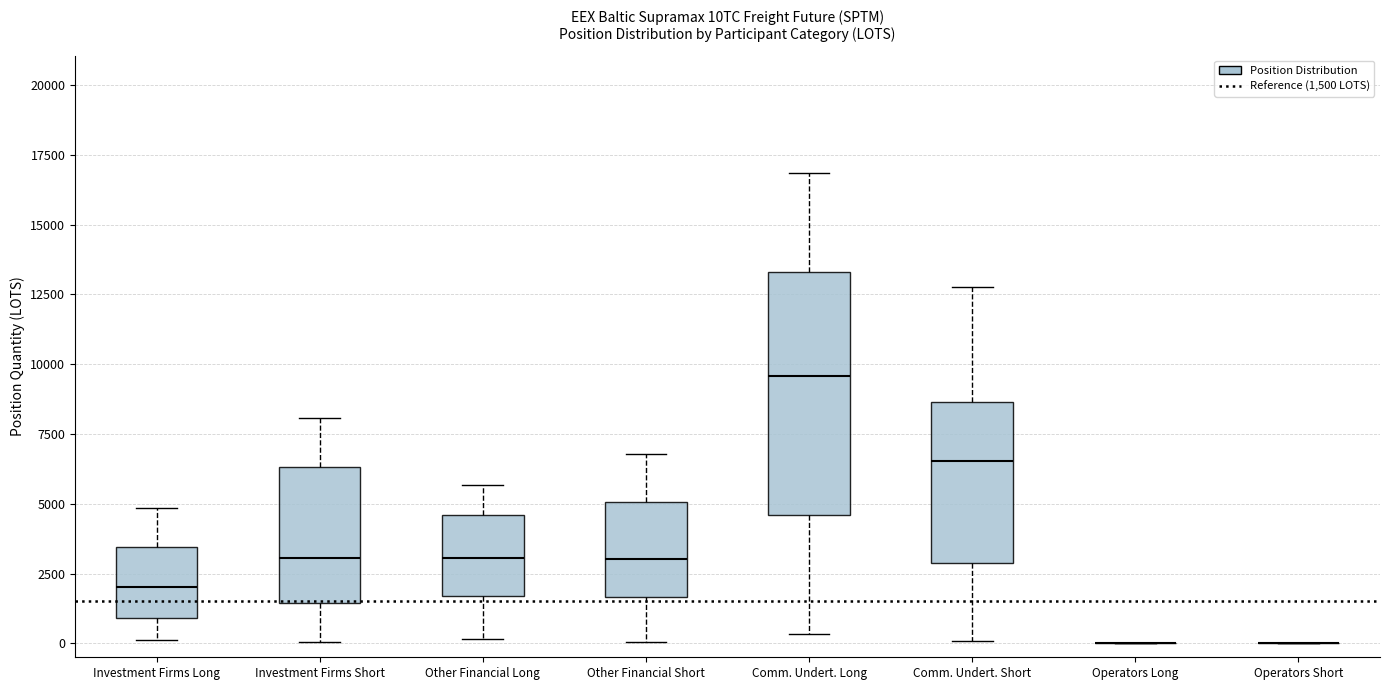

Reading left to right, read every box against the y-axis: the position of its median line, the range the box covers, and the ends of its whiskers. The values are not printed on the chart, so give them approximately, as read against the axis.

Investment Firms Long: median 2000, box 1000 to 3500, whiskers 0 to 5000
Investment Firms Short: median 3000, box 1500 to 6500, whiskers 0 to 8000
Other Financial Long: median 3000, box 1500 to 4500, whiskers 0 to 5500
Other Financial Short: median 3000, box 1500 to 5000, whiskers 0 to 7000
Comm. Undert. Long: median 9500, box 4500 to 13500, whiskers 500 to 17000
Comm. Undert. Short: median 6500, box 3000 to 8500, whiskers 0 to 13000
Operators Long: box collapsed to a line at 0, whiskers 0 to 0
Operators Short: box collapsed to a line at 0, whiskers 0 to 0